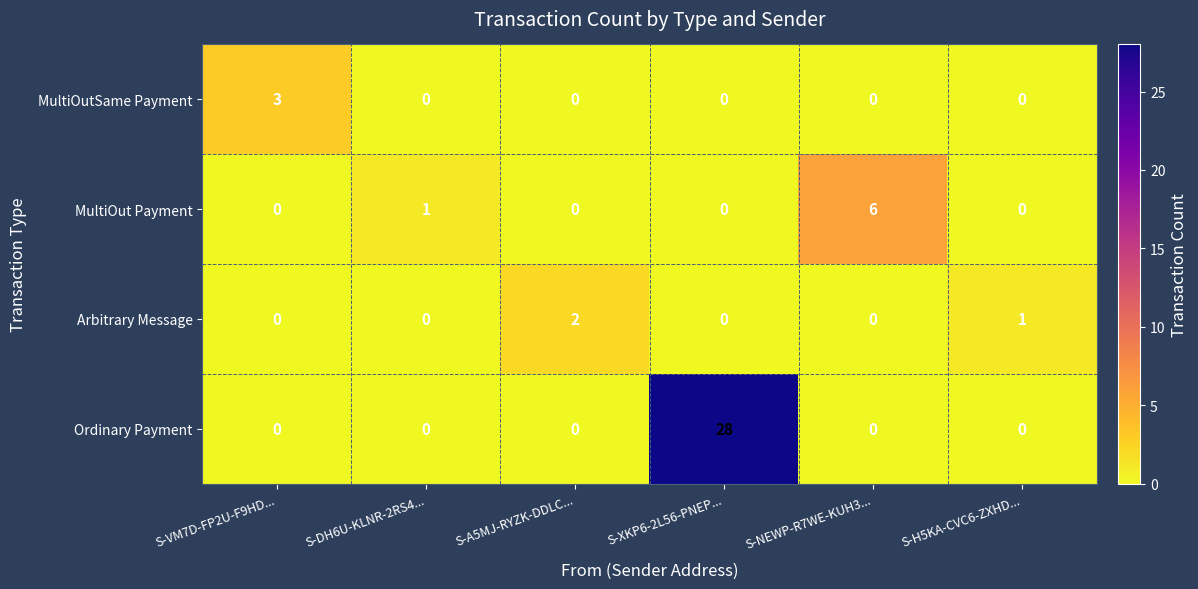

What is the highest value of the MultiOut Payment series?

6